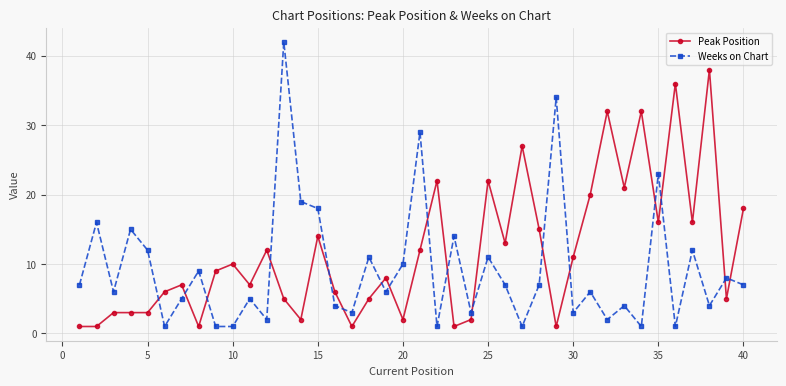

Reading left to right, transcribe all the data shown in this chart.

Peak Position: 1	1	3	3	3	6	7	1	9	10	7	12	5	2	14	6	1	5	8	2	12	22	1	2	22	13	27	15	1	11	20	32	21	32	16	36	16	38	5	18
Weeks on Chart: 7	16	6	15	12	1	5	9	1	1	5	2	42	19	18	4	3	11	6	10	29	1	14	3	11	7	1	7	34	3	6	2	4	1	23	1	12	4	8	7